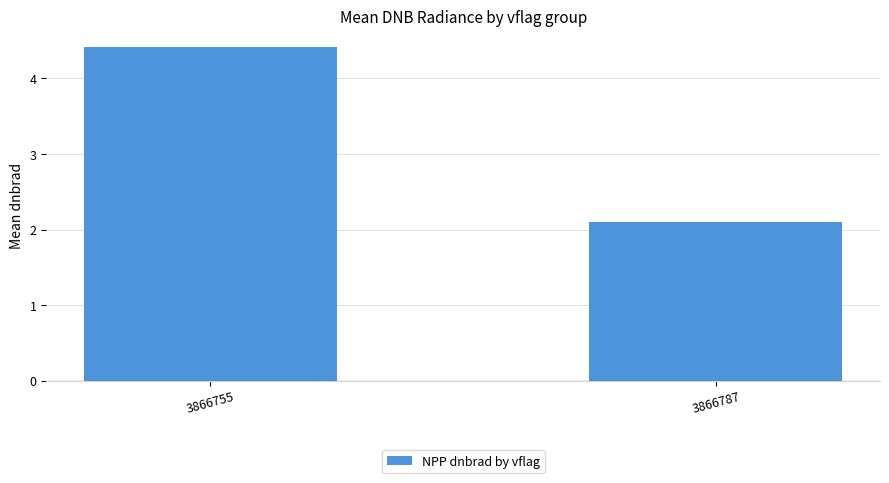

Approximately how many times larger is the value at 3866755 compared to 3866787?

2.1